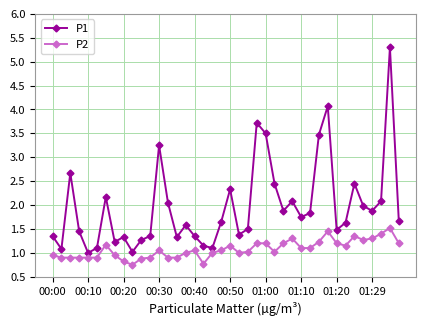

True or false: P1 and P2 intersect in this chart.

False